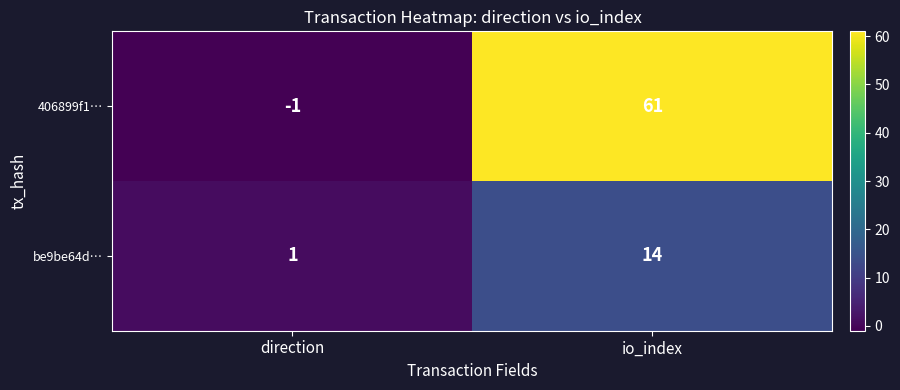

Reading right to left, transcribe all the data shown in this chart.

406899f1…: io_index=61	direction=-1
be9be64d…: io_index=14	direction=1